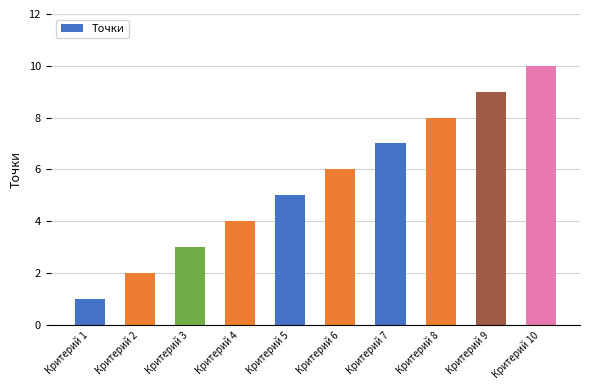

Rank the categories by value from lowest to highest.

Критерий 1, Критерий 2, Критерий 3, Критерий 4, Критерий 5, Критерий 6, Критерий 7, Критерий 8, Критерий 9, Критерий 10